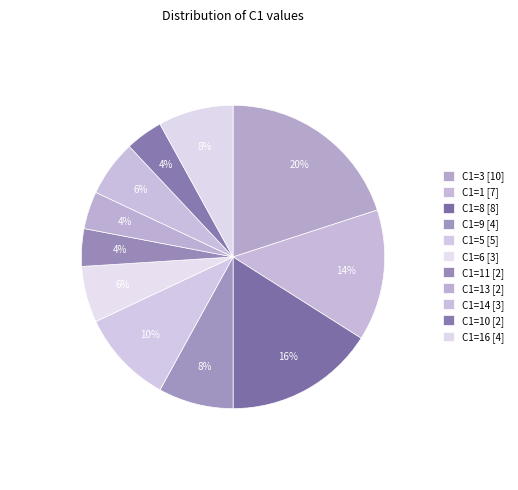

Count the number of slices in the pie.

11